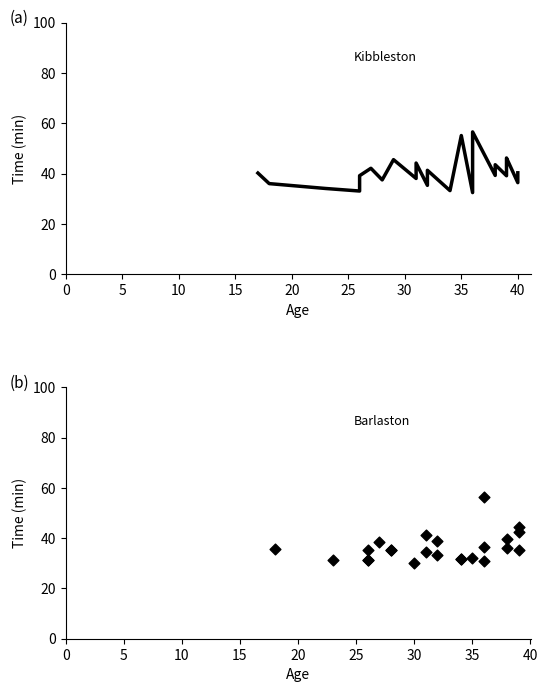

Which series reaches the minimum Y coordinate?

Barlaston